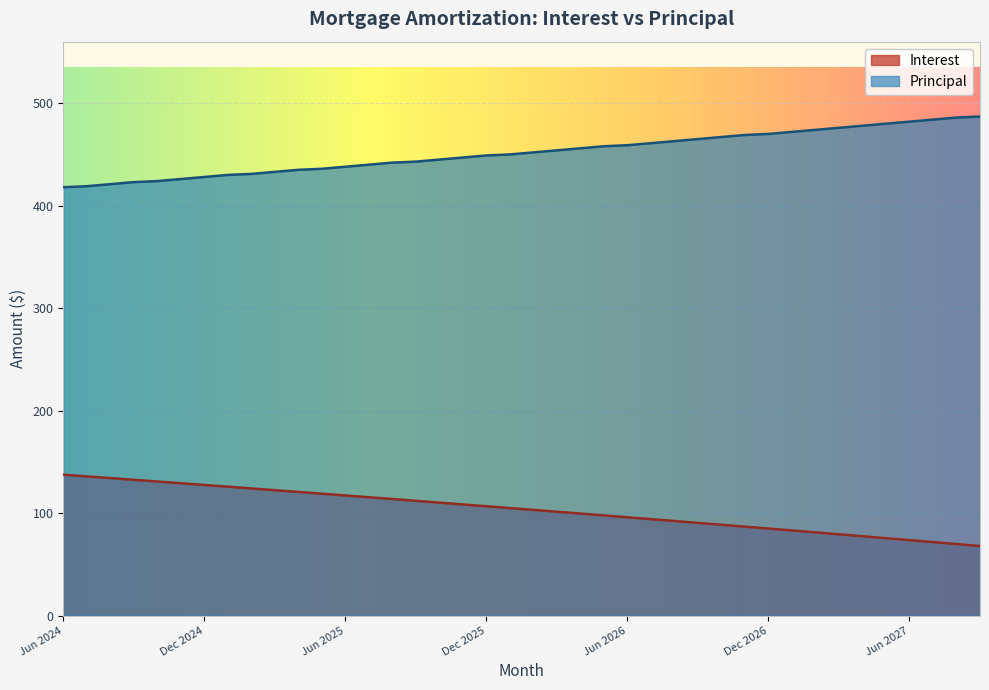

What is the spread (max minus min) of values at Jul 2026?

366.9